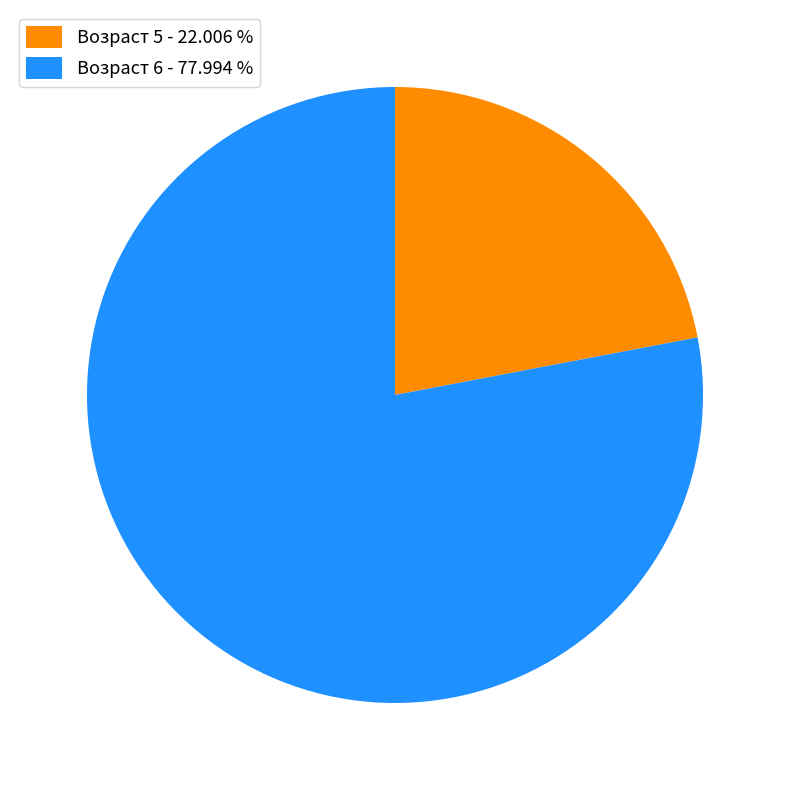

How many slices are in this pie chart?

2